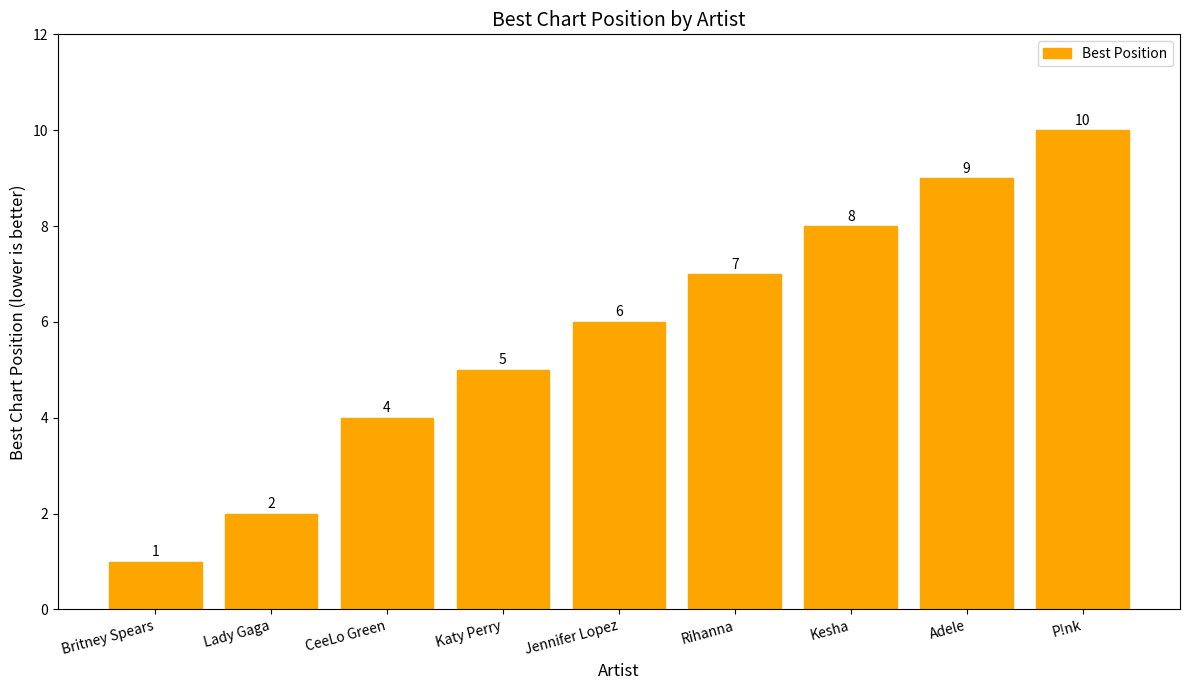

At which category does the chart reach its minimum across all series?

Britney Spears